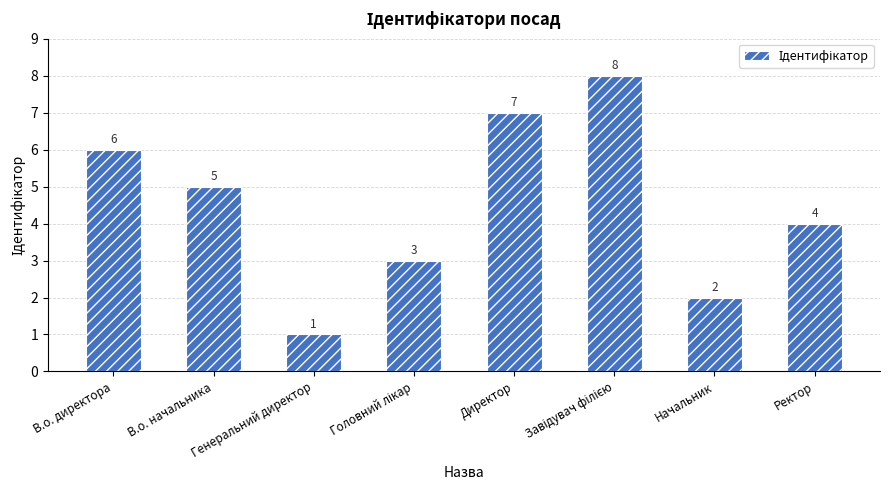

What is the maximum value shown in the chart?

8